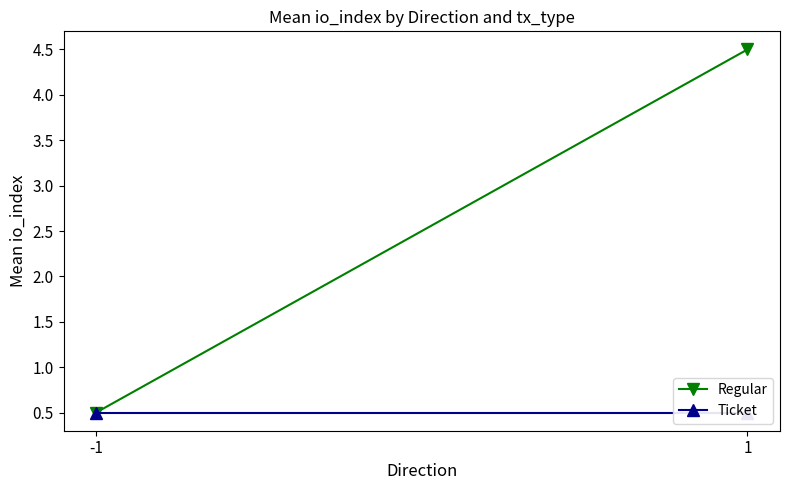

Reading left to right, transcribe all the data shown in this chart.

Regular: -1=0.5	1=4.5
Ticket: -1=0.5	1=0.5